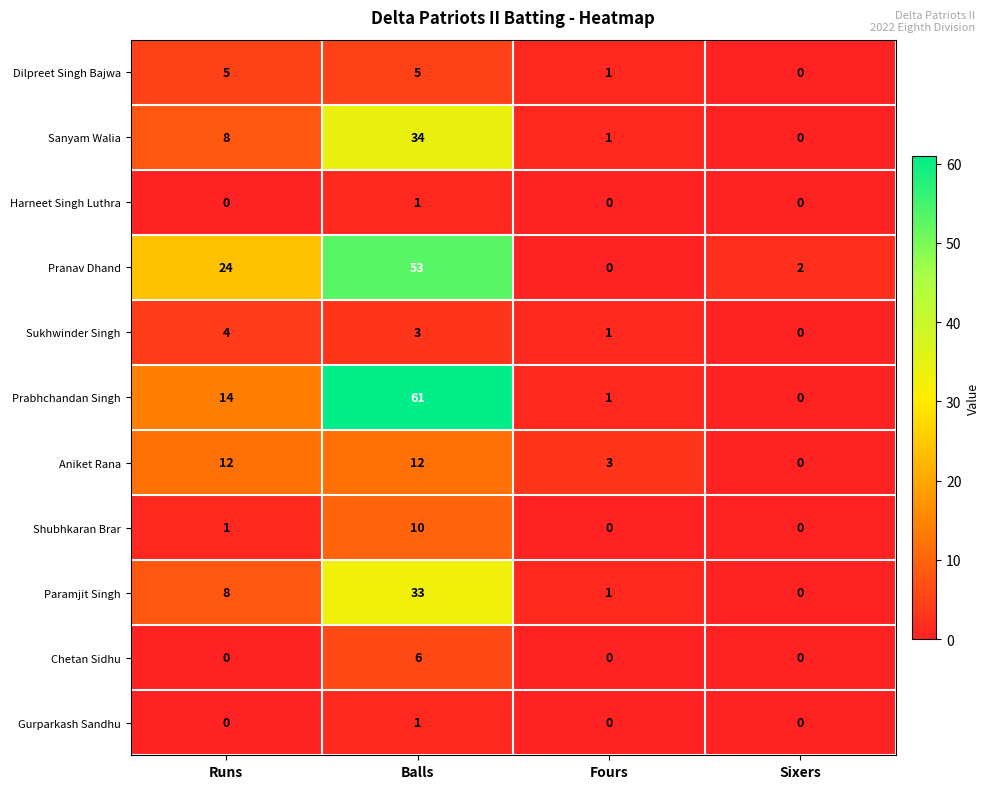

What is the total value across all series at Fours?

8